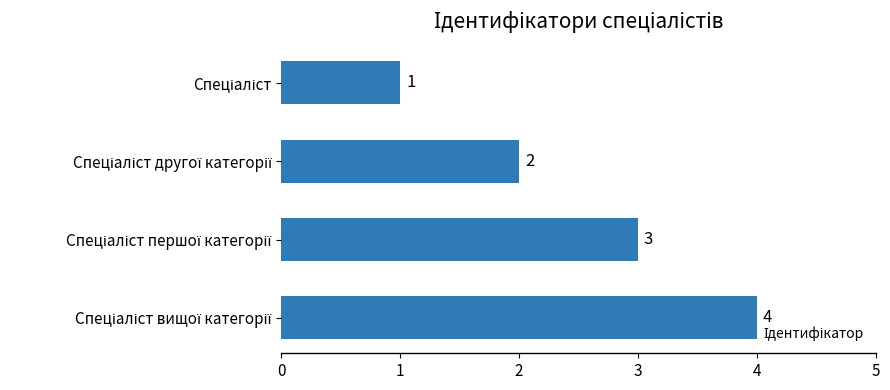

Count the values in the range 2 to 4.

3